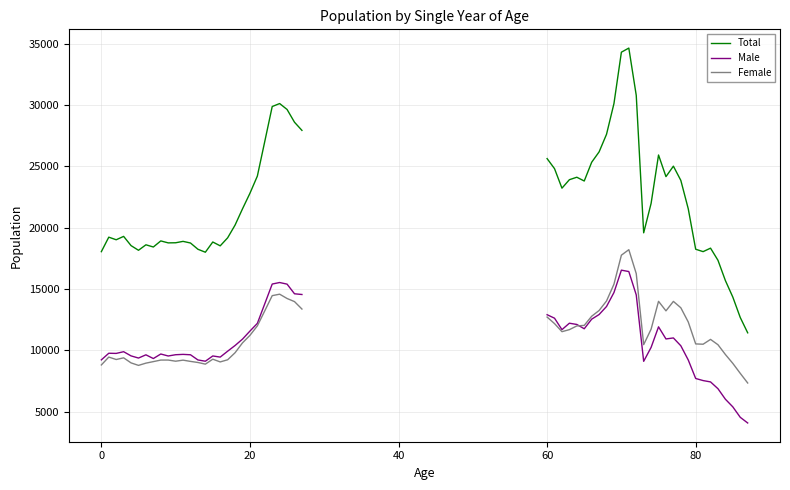

Which has a higher value, 25 or 20?

25